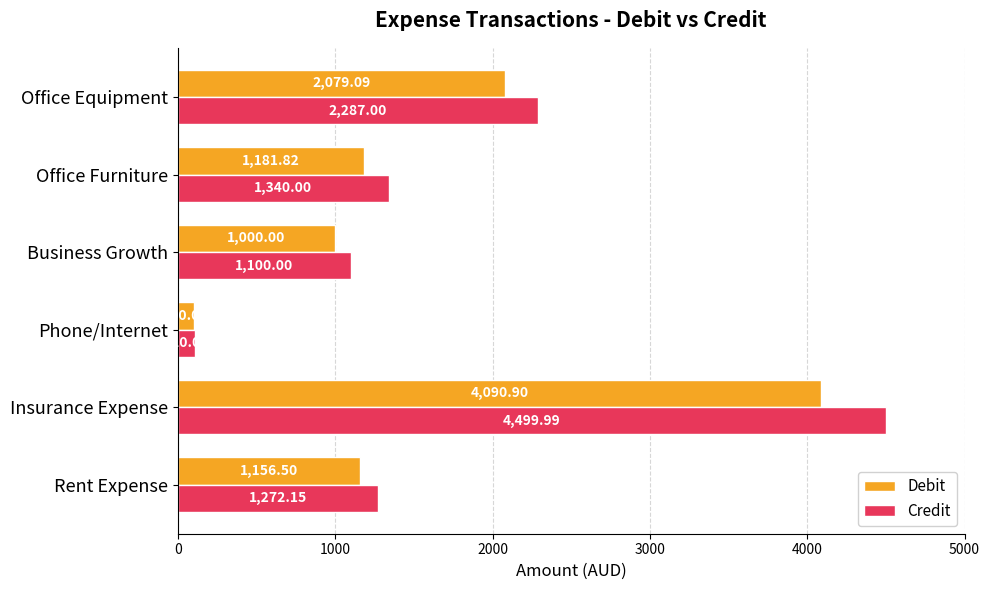

At which label is Debit closest to 2095?

Office Equipment